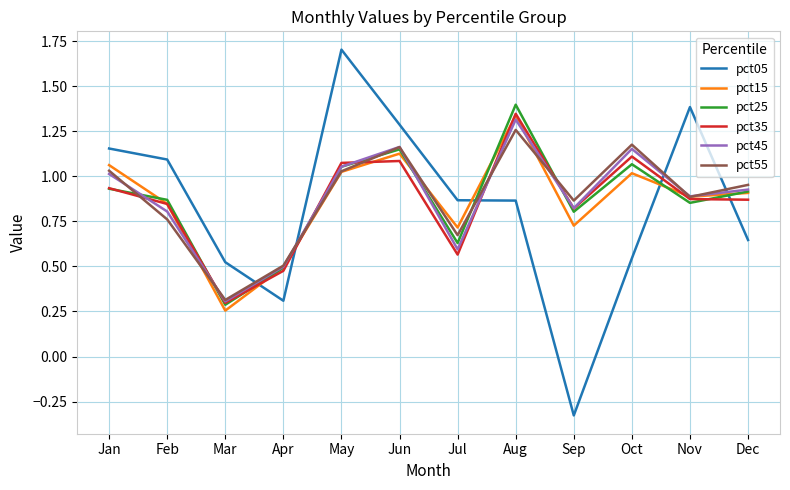

The pct15 series shows 0.9 at Dec. True or false?

True